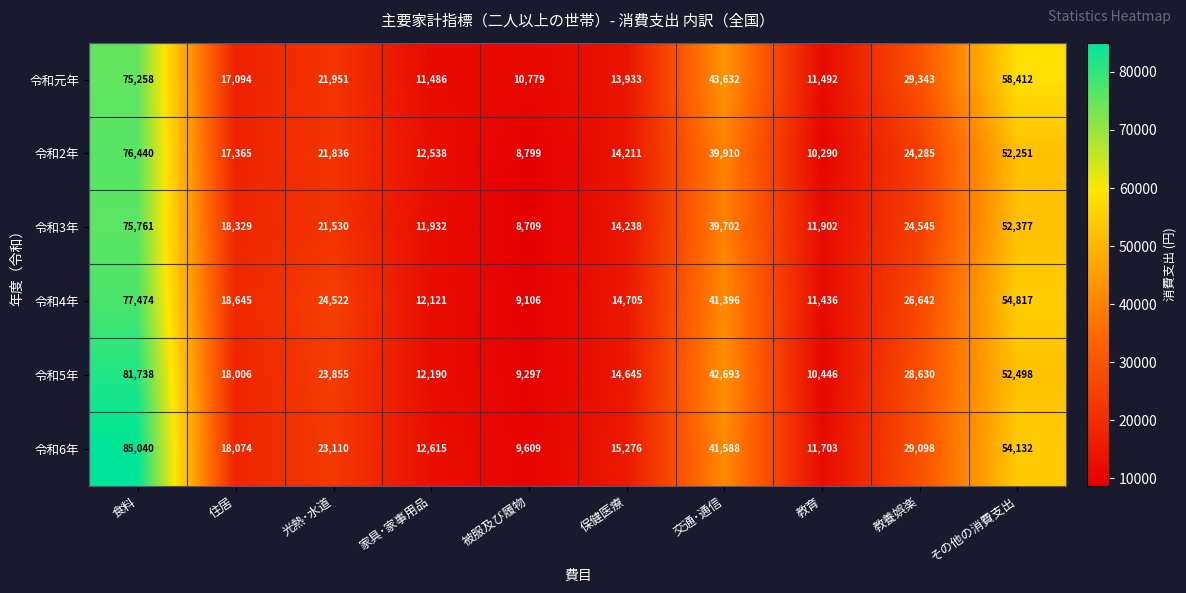

What is the difference between the second highest and minimum values in the 令和5年 series?

43201